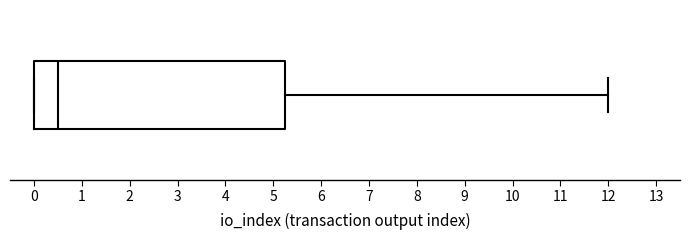

Transcribe this box plot: give where the median line is, the range the box spans, and where the two whiskers end, as read against the x-axis. The values are not printed on the chart, so give them approximately, as read against the axis.

median 0.5, box 0.0 to 5.3, whiskers 0.0 to 12.0